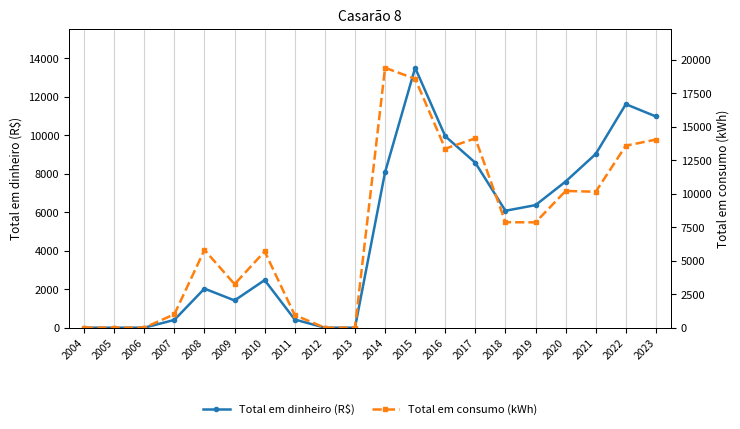

What is the value of the Total em dinheiro (R$) point at the 7th from the left?

2470.5